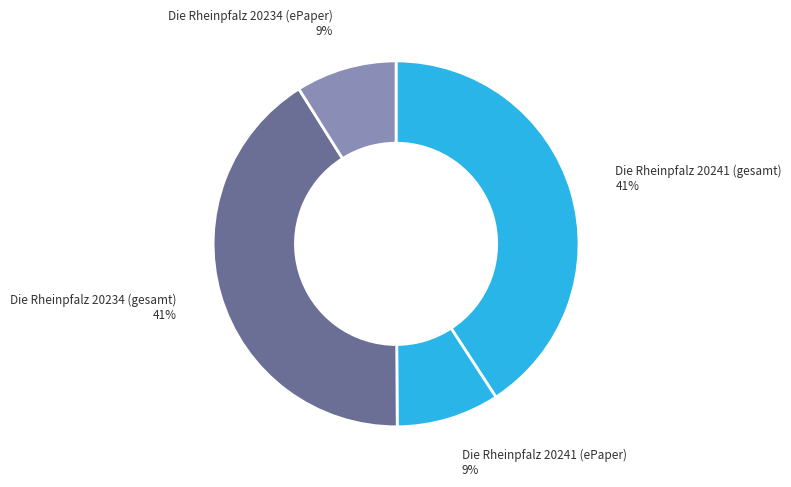

How many slices are in this pie chart?

4